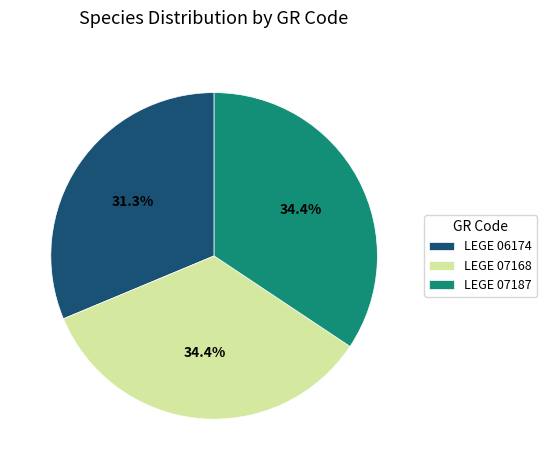

Do LEGE 06174 and LEGE 07187 together represent more than half of the pie?

Yes